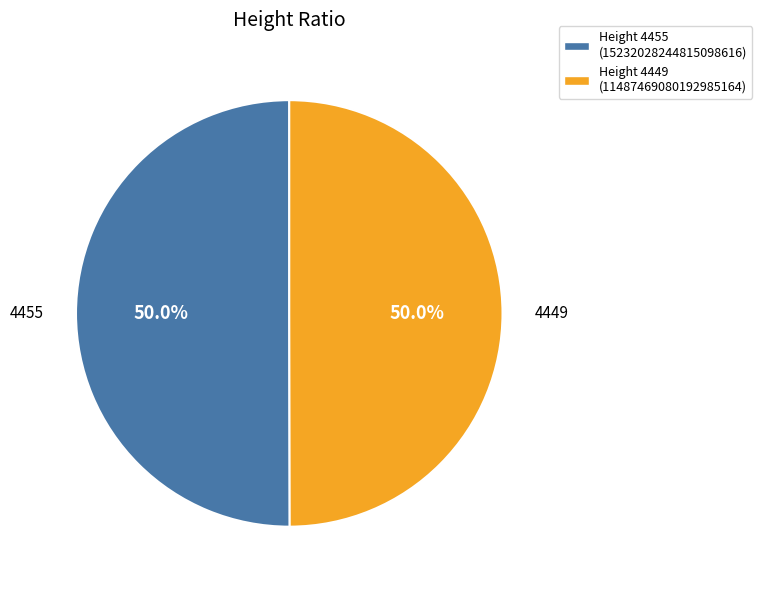

Approximately how many times larger is the value at Height 4449 (11487469080192985164) compared to Height 4455 (15232028244815098616)?

1.0